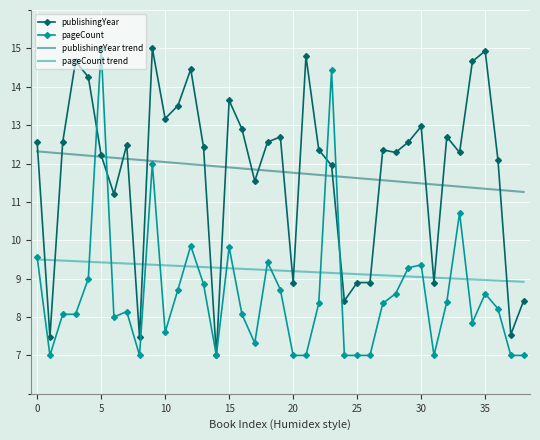

What is the minimum value shown in the chart?

7.0